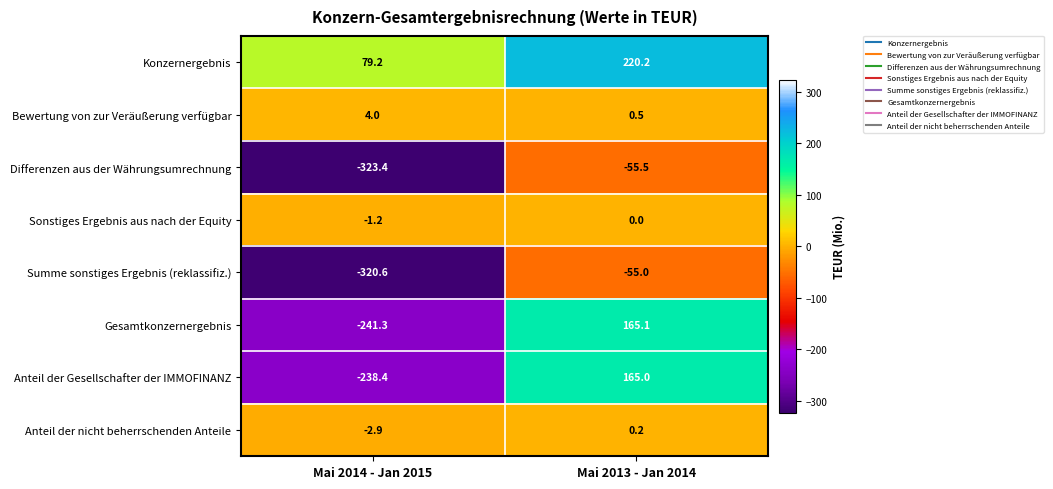

Reading left to right, transcribe all the data shown in this chart.

Konzernergebnis: 79.2	220.2
Bewertung von zur Veräußerung verfügbar: 4.0	0.5
Differenzen aus der Währungsumrechnung: -323.4	-55.5
Sonstiges Ergebnis aus nach der Equity: -1.2	0.0
Summe sonstiges Ergebnis (reklassifiz.): -320.6	-55.0
Gesamtkonzernergebnis: -241.3	165.1
Anteil der Gesellschafter der IMMOFINANZ: -238.4	165.0
Anteil der nicht beherrschenden Anteile: -2.9	0.2